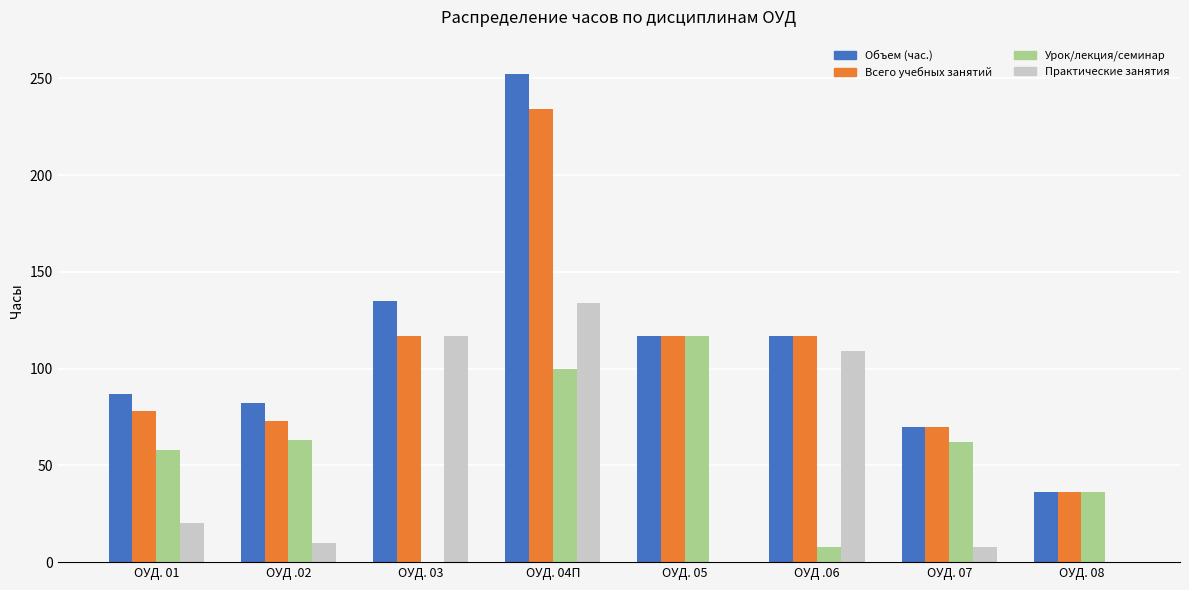

Which series changed the most between ОУД. 01 and ОУД. 08?

Объем (час.)